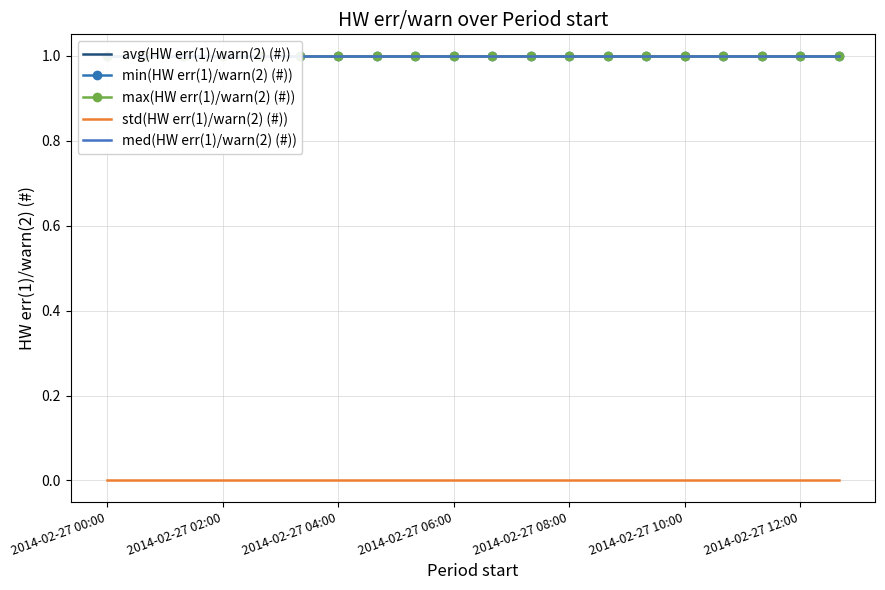

What is the spread (max minus min) of values at 19?

1